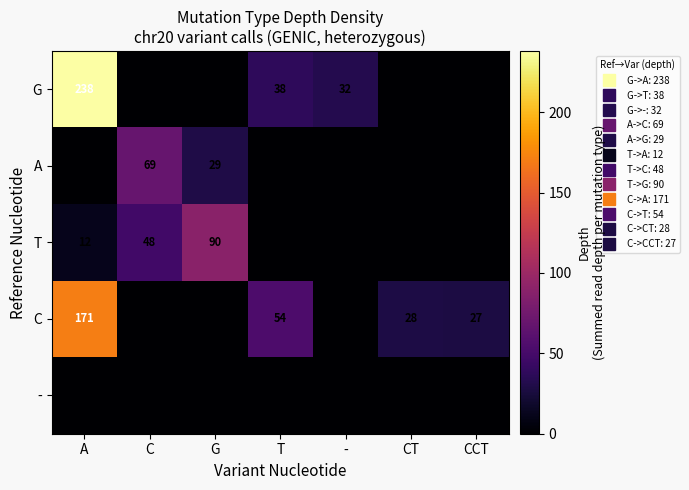

Is the value of A at G greater than the value of - at C?

Yes